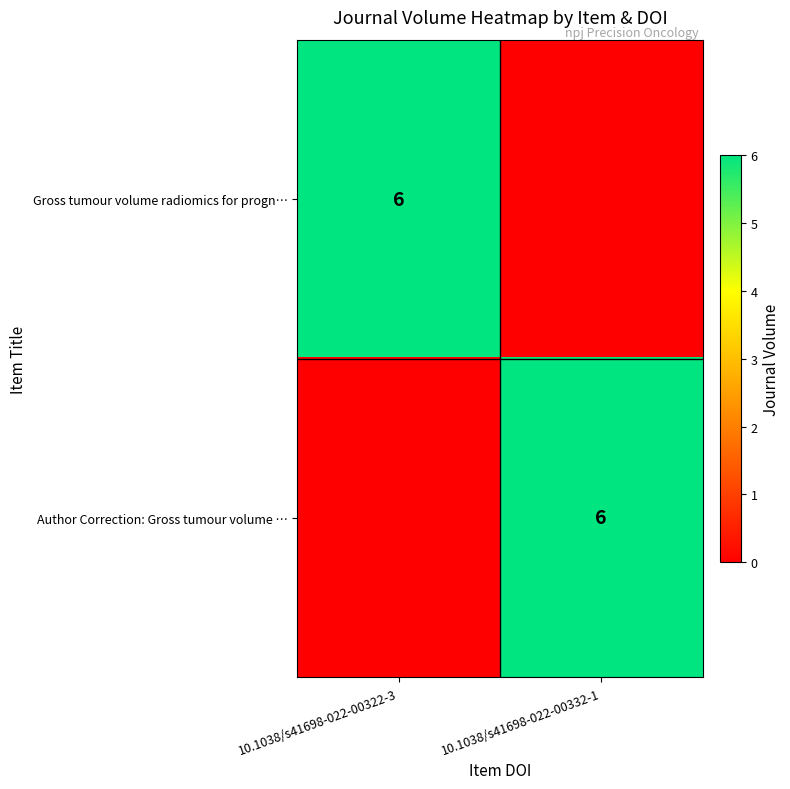

Which series has the largest total across all categories?

row_0